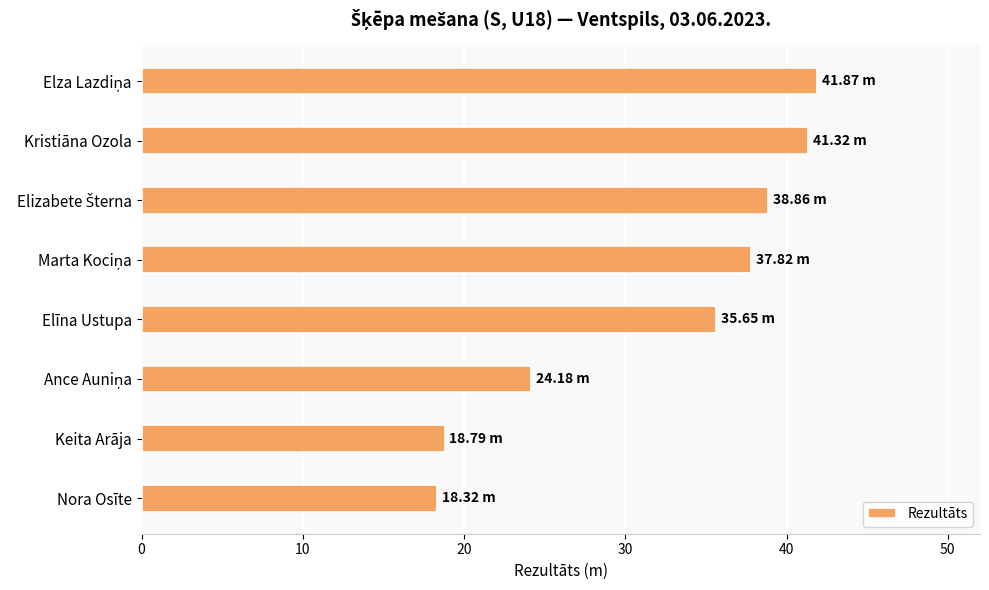

What is the label of the 5th bar from the top?

Elīna Ustupa